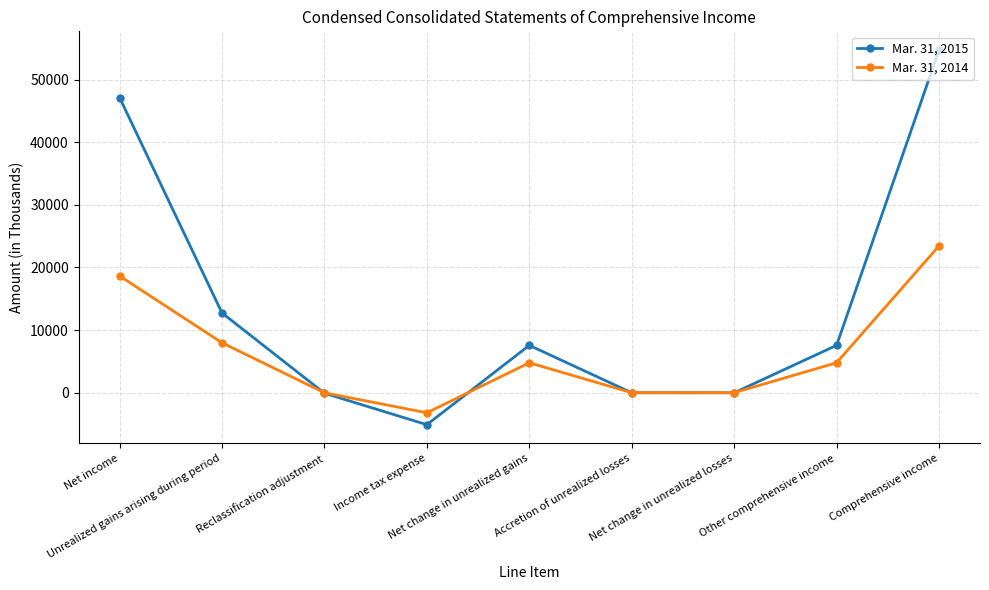

True or false: Mar. 31, 2014 has a value of 0 at Reclassification adjustment.

True